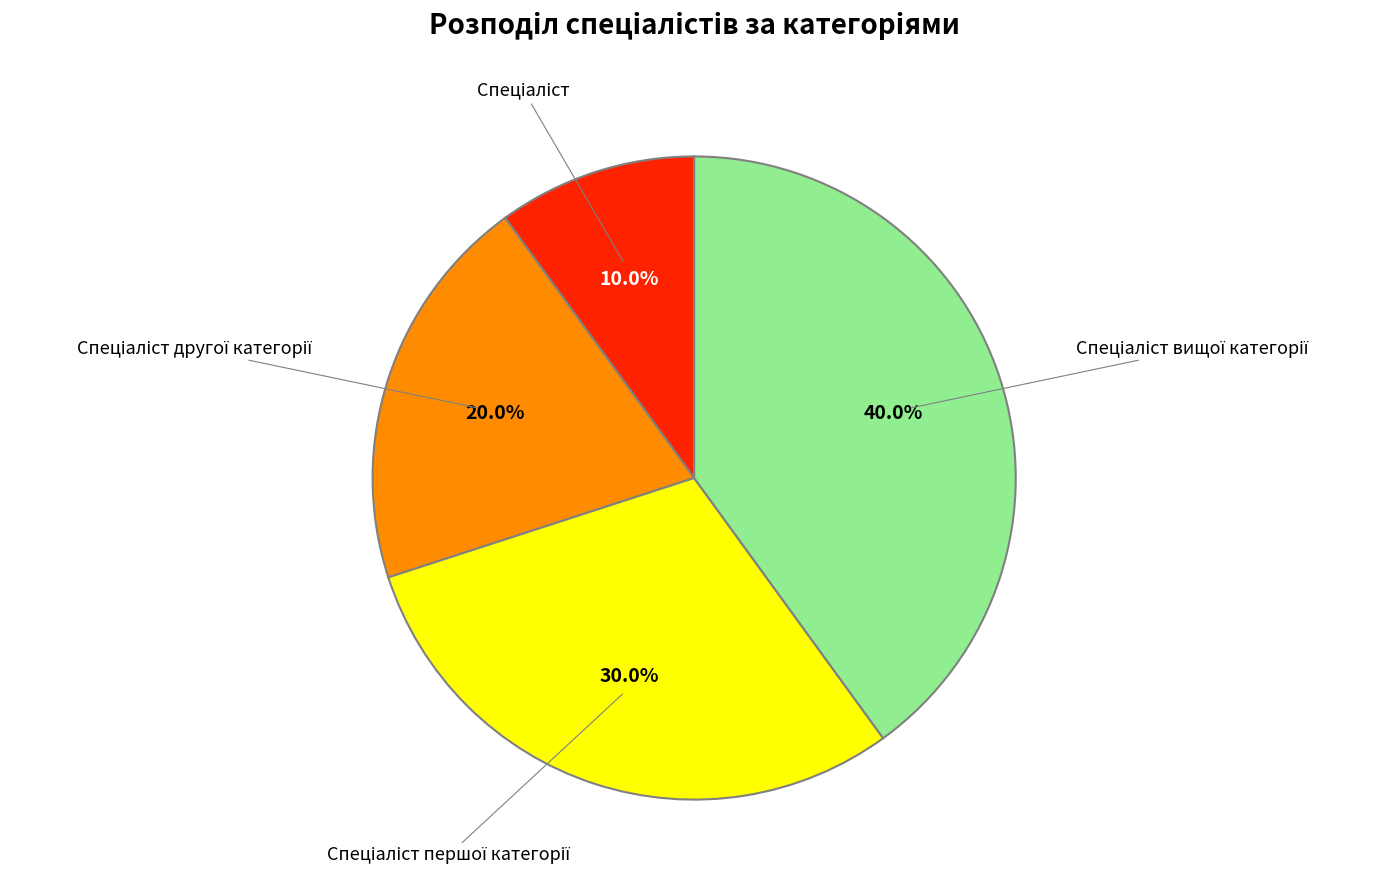

Does any single category account for the majority?

No